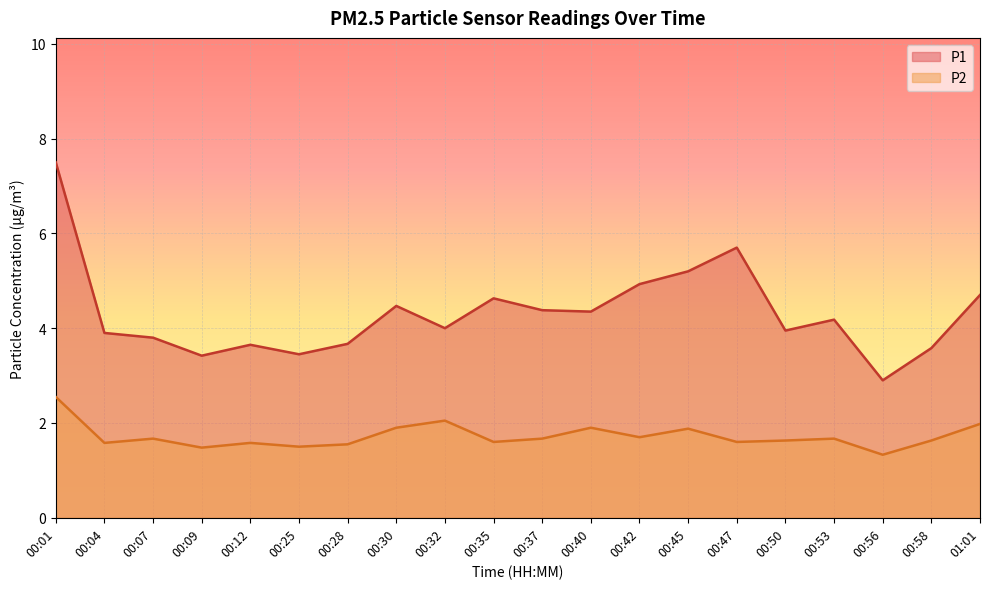

Reading left to right, list all the values displayed in this chart.

P1: 00:01=7.5	00:04=3.9	00:07=3.8	00:09=3.4	00:12=3.6	00:25=3.5	00:28=3.7	00:30=4.5	00:32=4.0	00:35=4.6	00:37=4.4	00:40=4.3	00:42=4.9	00:45=5.2	00:47=5.7	00:50=4.0	00:53=4.2	00:56=2.9	00:58=3.6	01:01=4.7
P2: 00:01=2.5	00:04=1.6	00:07=1.7	00:09=1.5	00:12=1.6	00:25=1.5	00:28=1.6	00:30=1.9	00:32=2.0	00:35=1.6	00:37=1.7	00:40=1.9	00:42=1.7	00:45=1.9	00:47=1.6	00:50=1.6	00:53=1.7	00:56=1.3	00:58=1.6	01:01=2.0